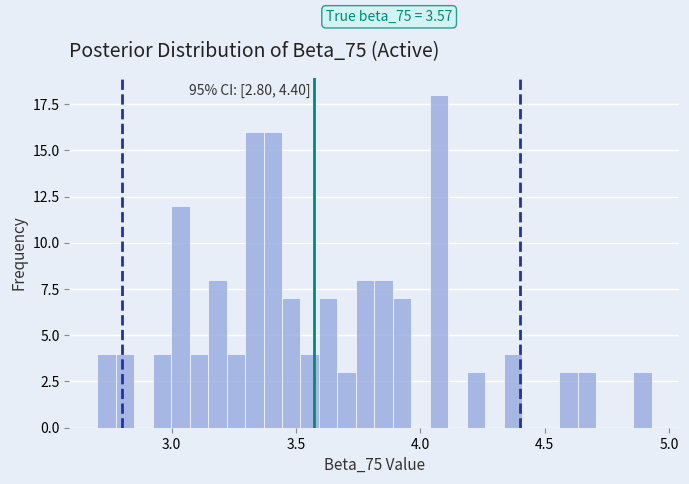

Around what value on the x-axis is the tallest bar? Give the approximate position of its centre, as read against the axis.

4.10